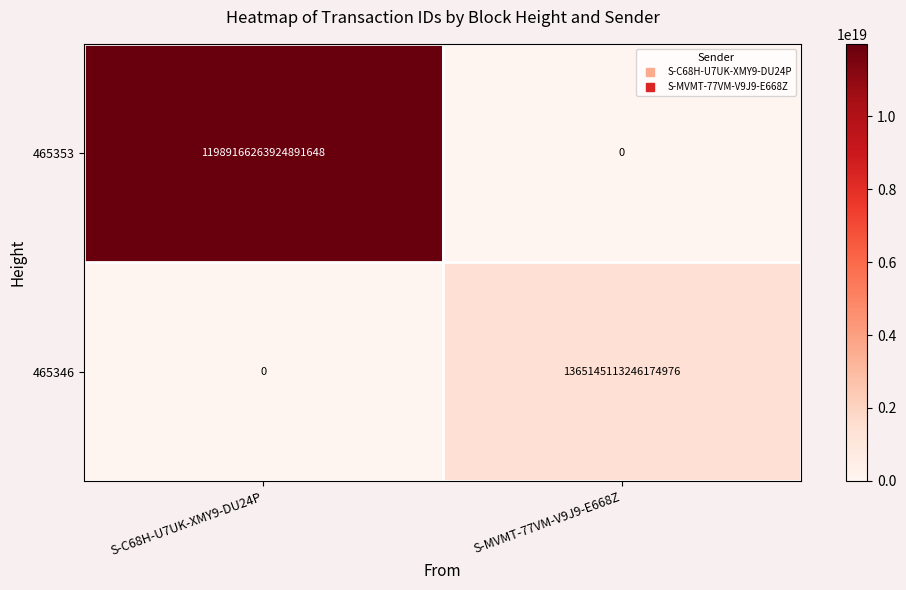

Is it true that 465353 equals 11989166263924891648 at S-C68H-U7UK-XMY9-DU24P?

True